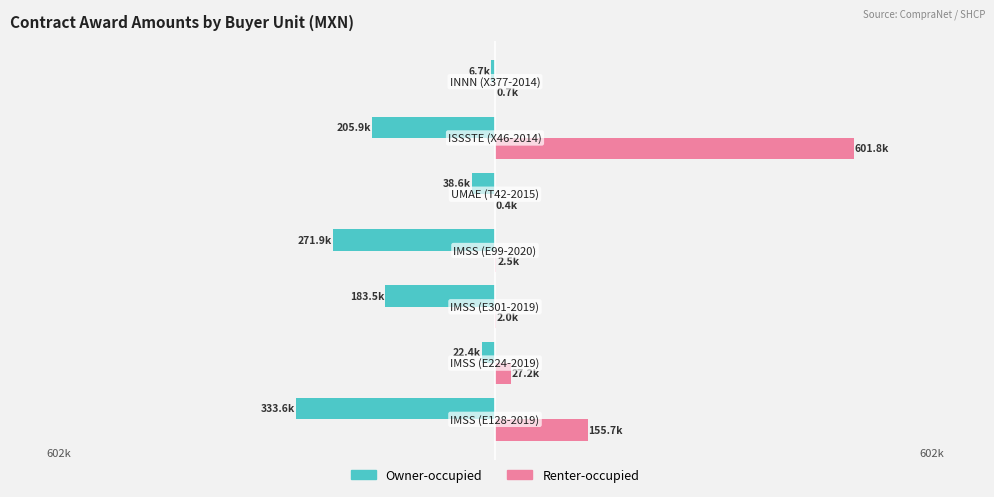

What are all the series names shown in the legend?

Owner-occupied, Renter-occupied